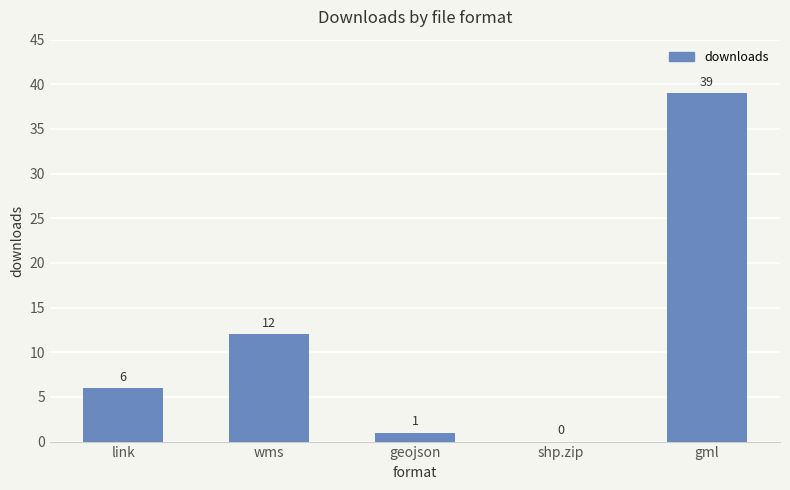

Are the bars horizontal?

No